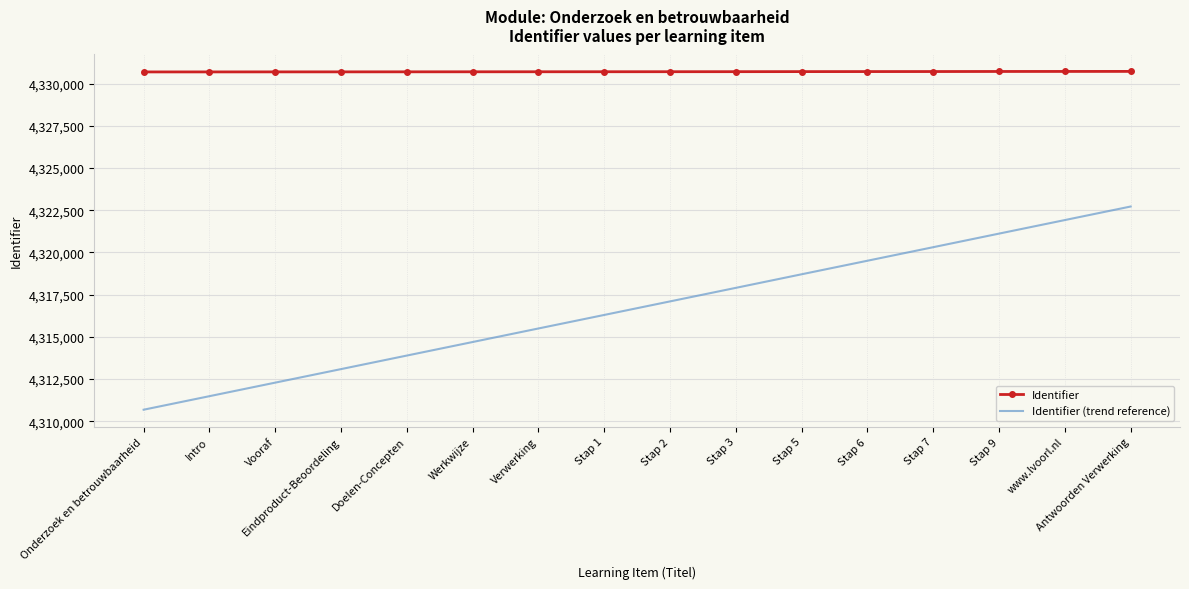

True or false: Identifier and Identifier (trend reference) cross at least once.

False